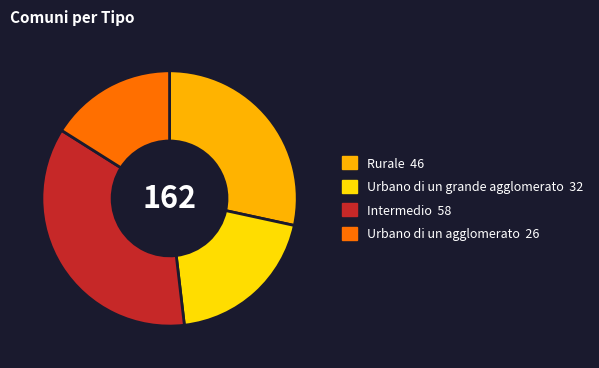

Is there any slice that represents more than half of the pie?

No